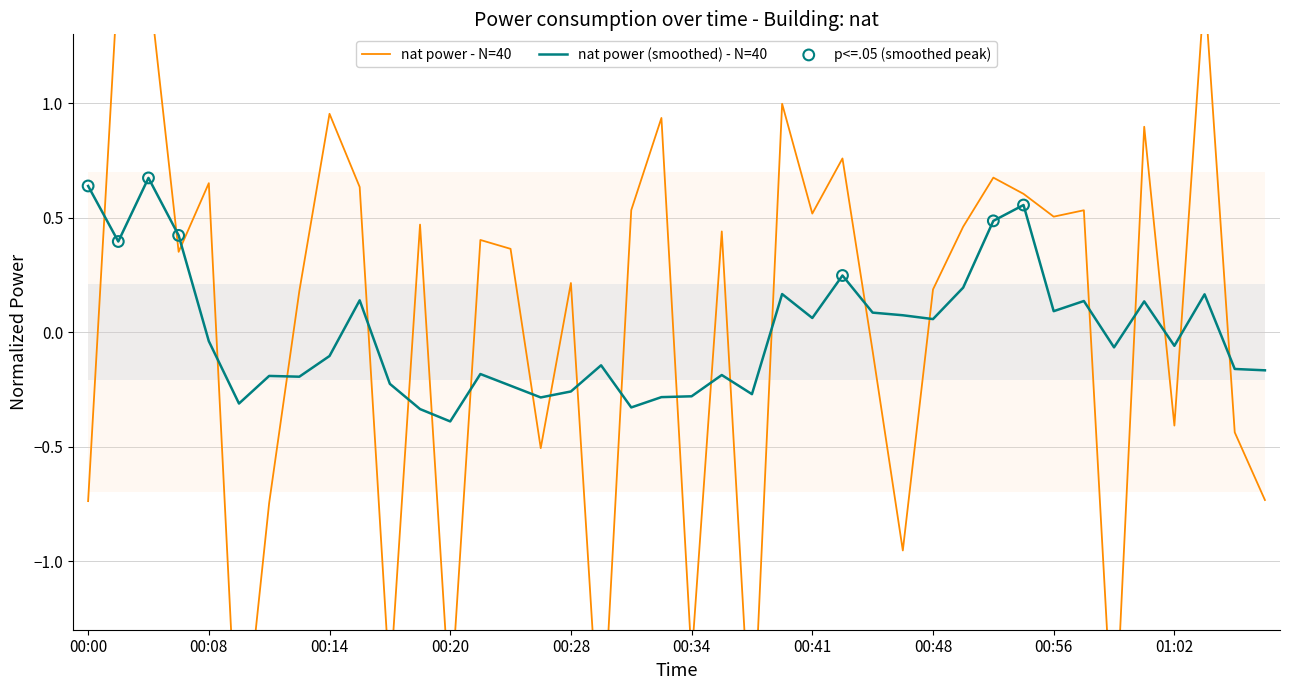

What is the change in value from 00:37 to 00:56?

+2.4